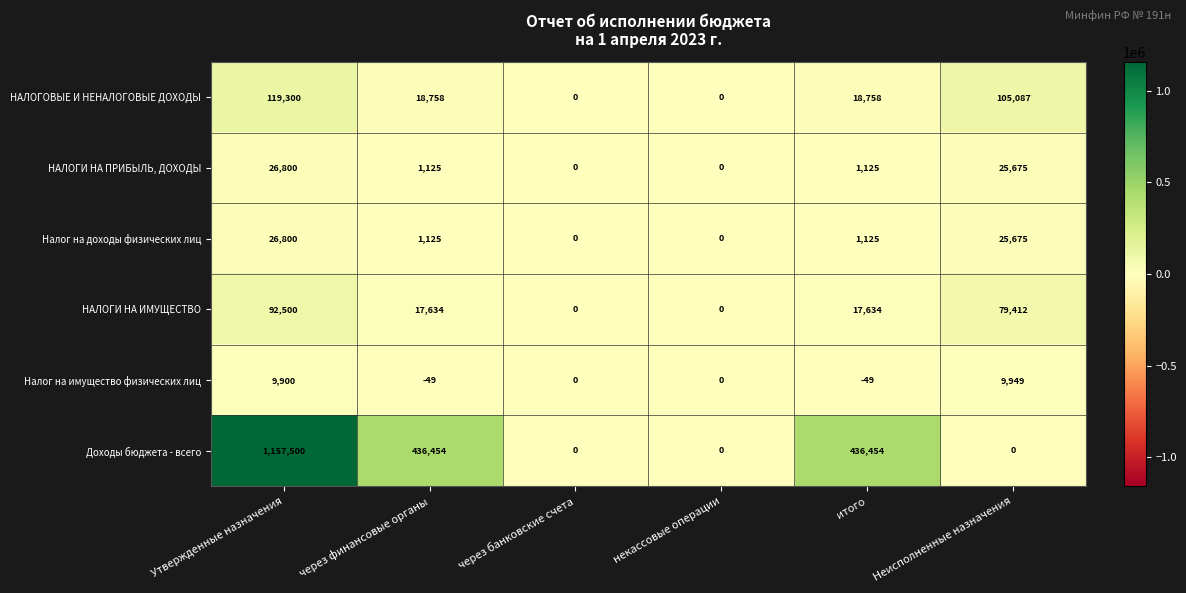

What is the approximate value of Налог на имущество физических лиц at Неисполненные назначения?

9949